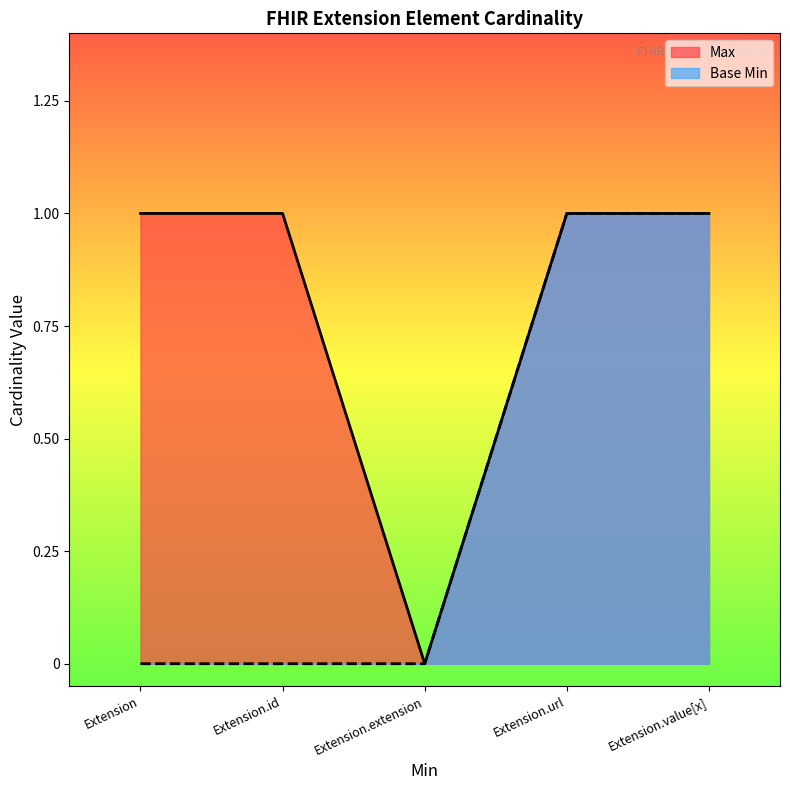

Rank the series by their maximum value, from highest to lowest.

Max, Base Min